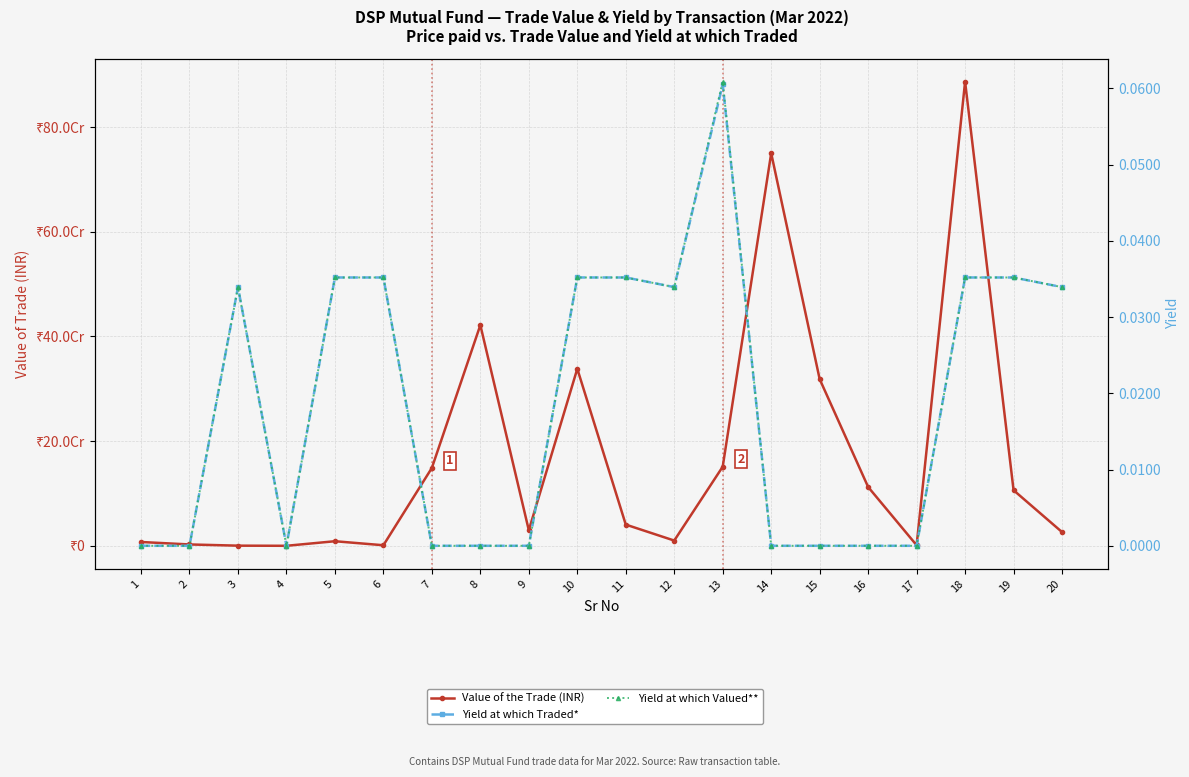

At which label does Yield at which Traded* reach its peak?

13